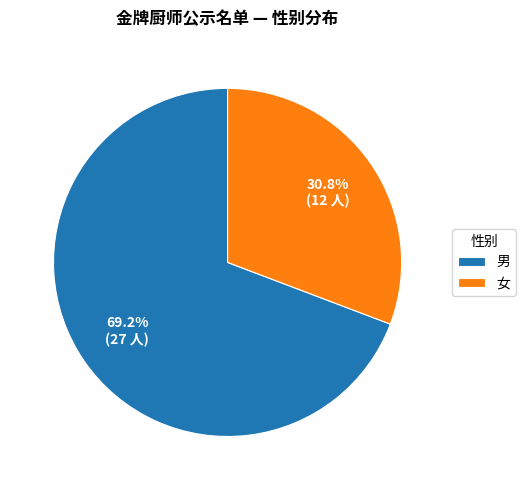

To the nearest percent, what is the difference between the 男 and 女 slice percentages?

38%